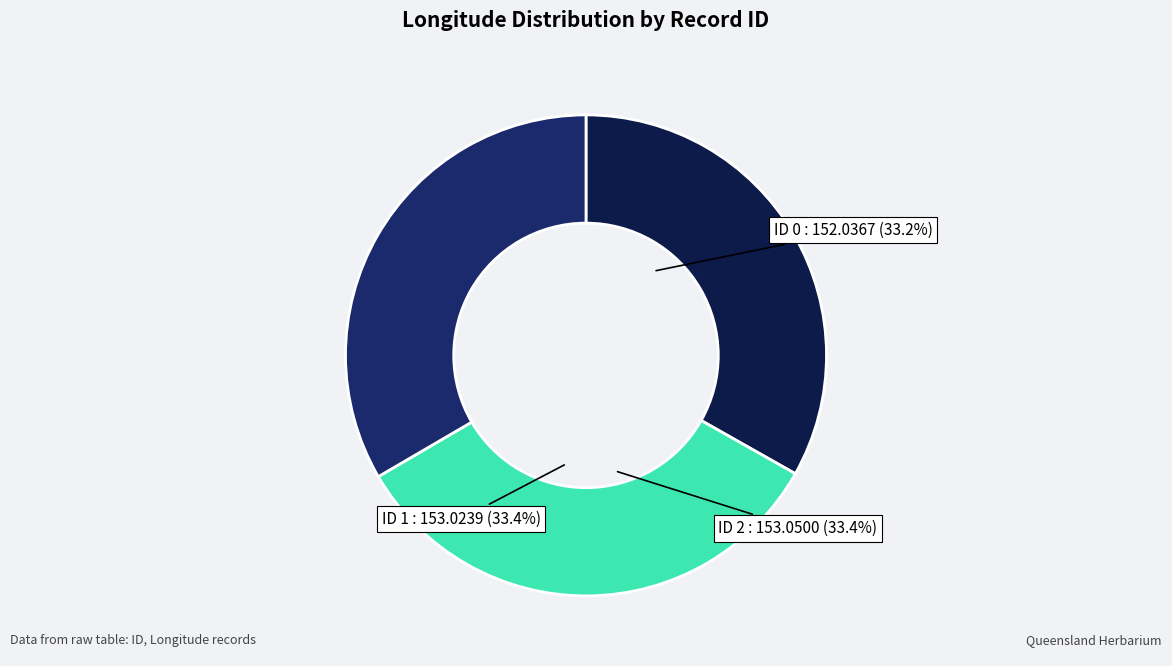

How many slices are in this pie chart?

3